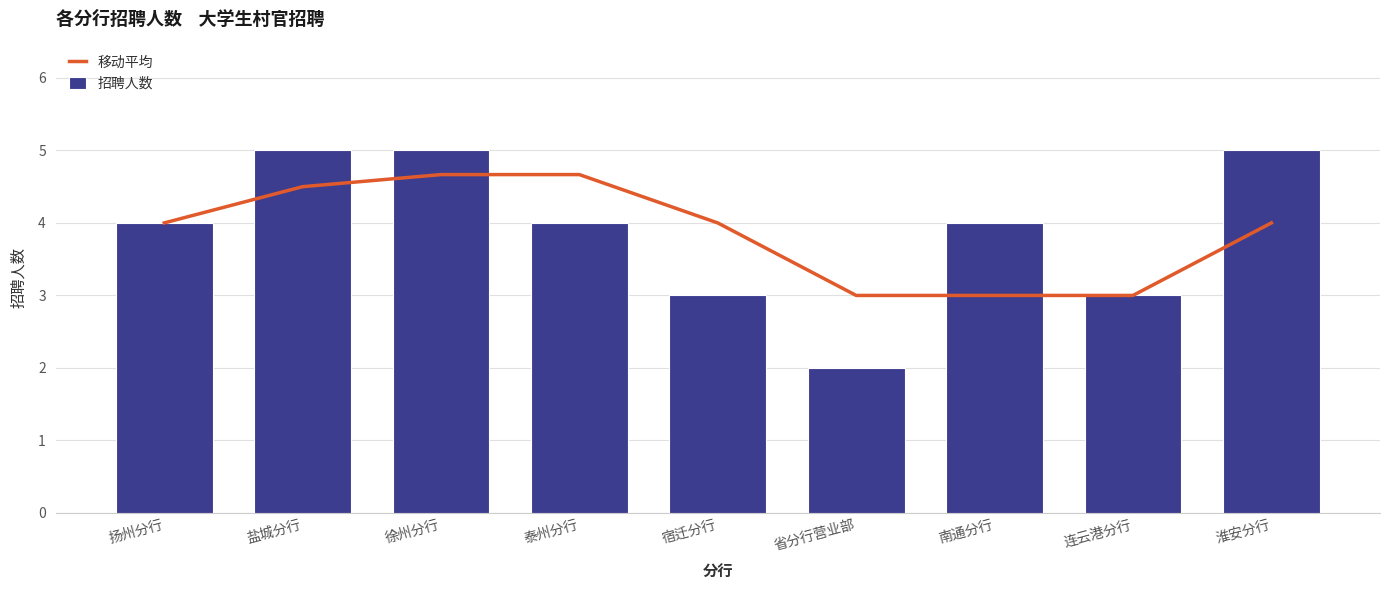

Reading right to left, list all the values displayed in this chart.

移动平均: 4.0	3.0	3.0	3.0	4.0	4.7	4.7	4.5	4.0
招聘人数: 5.0	3.0	4.0	2.0	3.0	4.0	5.0	5.0	4.0